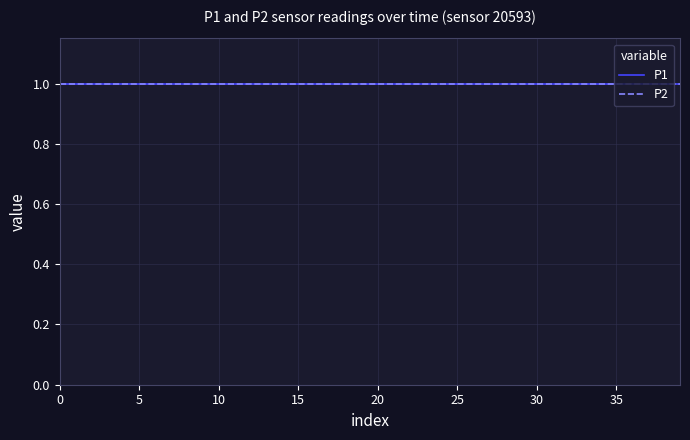

What is the smallest value displayed?

1.0